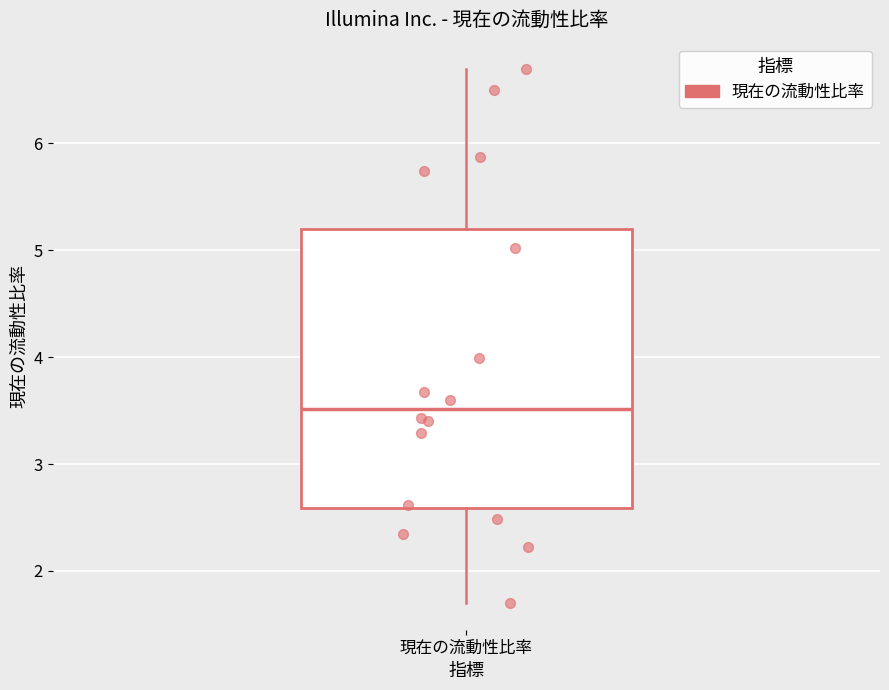

Transcribe this box plot: give where the median line is, the range the box spans, and where the two whiskers end, as read against the y-axis. The values are not printed on the chart, so give them approximately, as read against the axis.

median 3.5, box 2.6 to 5.2, whiskers 1.7 to 6.7